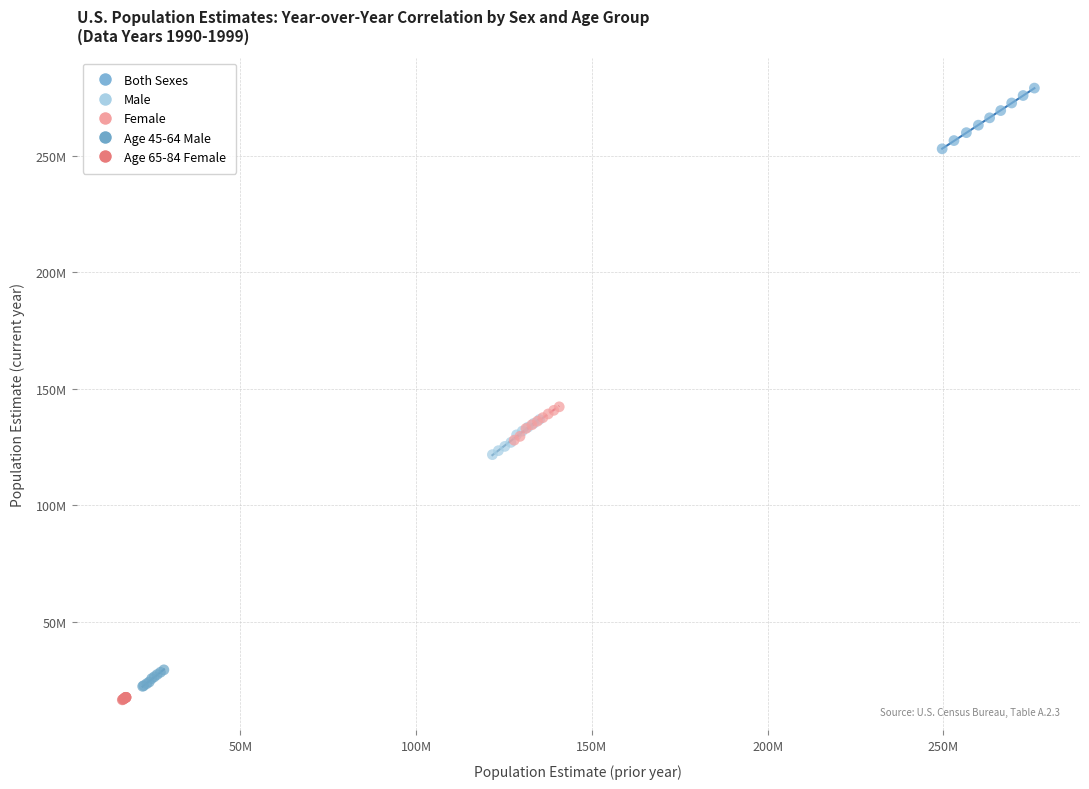

What are all the series names shown in the legend?

Both Sexes, Male, Female, Age 45-64 Male, Age 65-84 Female